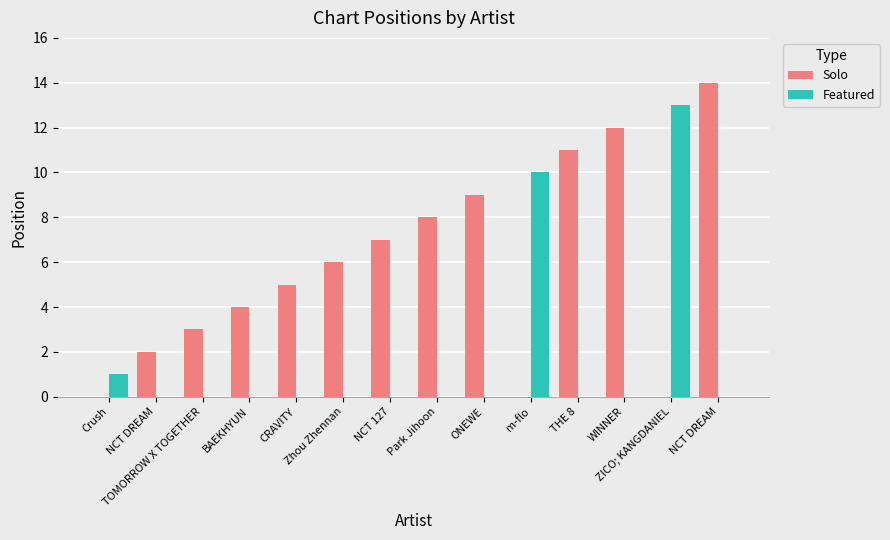

How many groups of bars are there?

14